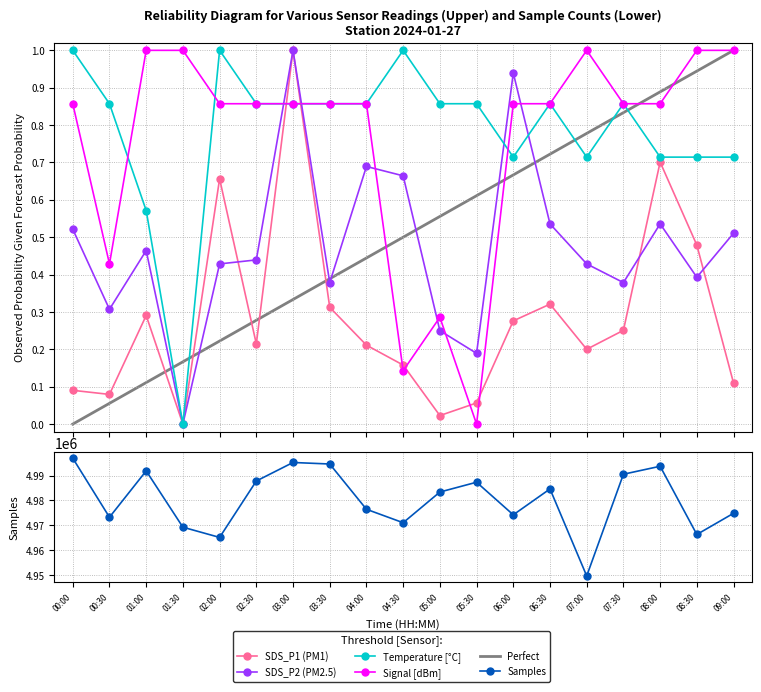

Where is Samples nearest to the value 4973294?

00:30